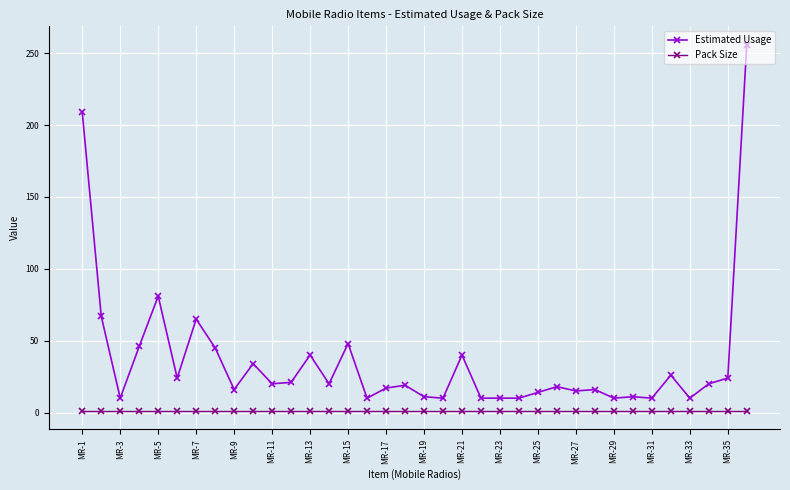

Which series has the largest total across all categories?

Estimated Usage